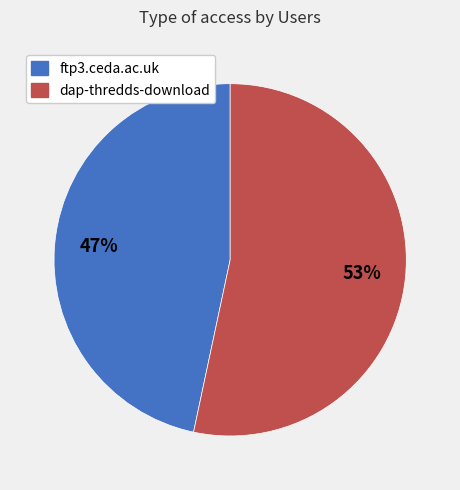

What is the ratio of the value at ftp3.ceda.ac.uk to the value at dap-thredds-download?

0.9